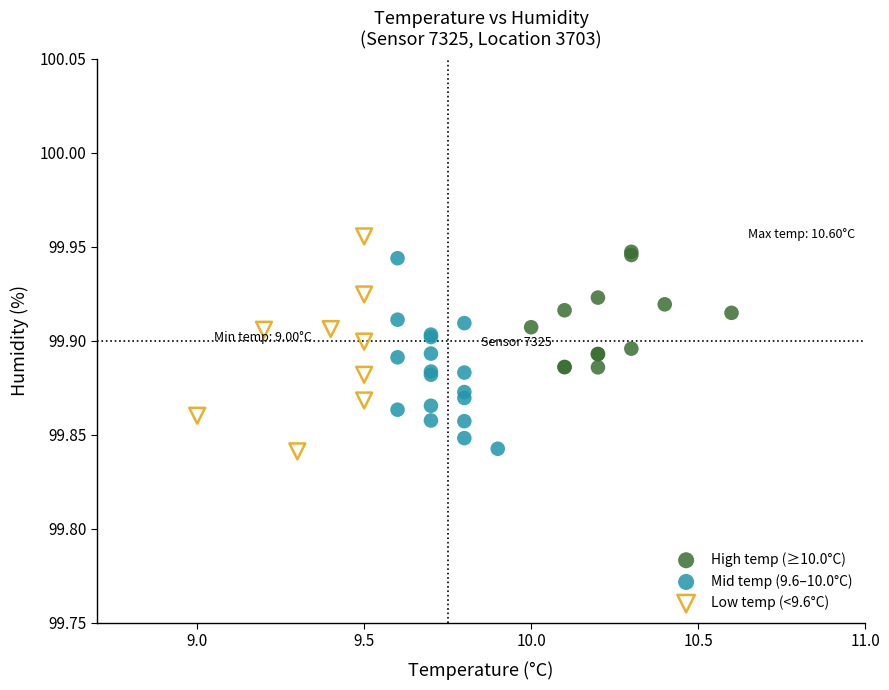

Which series reaches the maximum Y coordinate?

Low temp (<9.6°C)